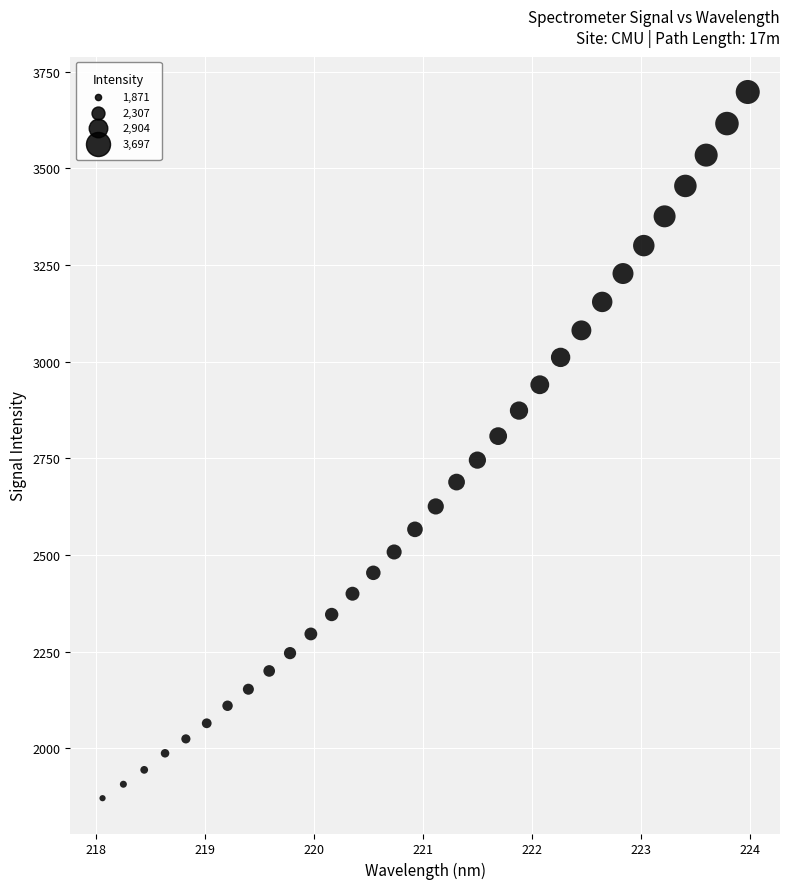

What is the range of X values (max minus min)?

5.9